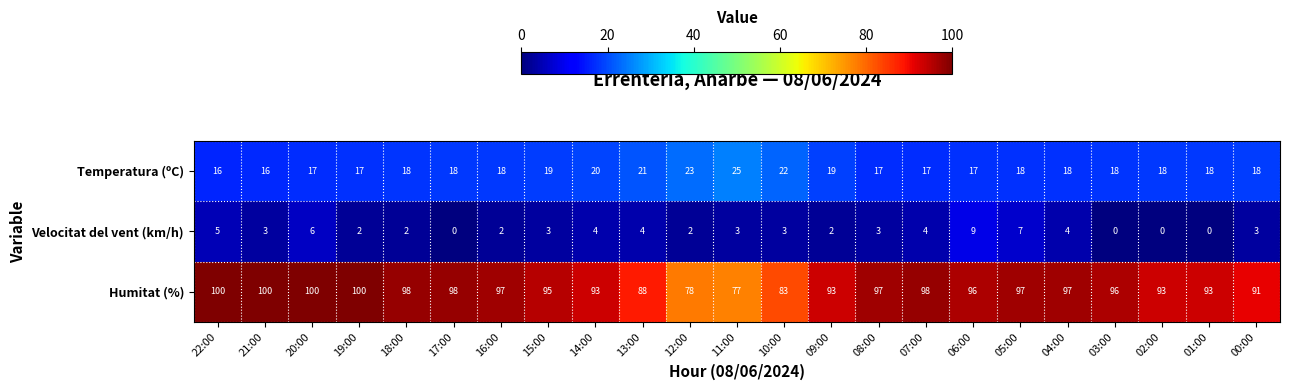

Read the Humitat (%) value at 17:00, to the nearest 5.

100